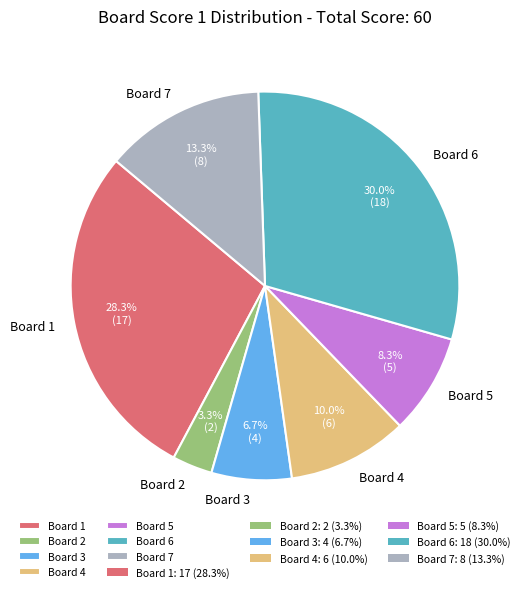

Which category has the biggest portion of the pie?

Board 6